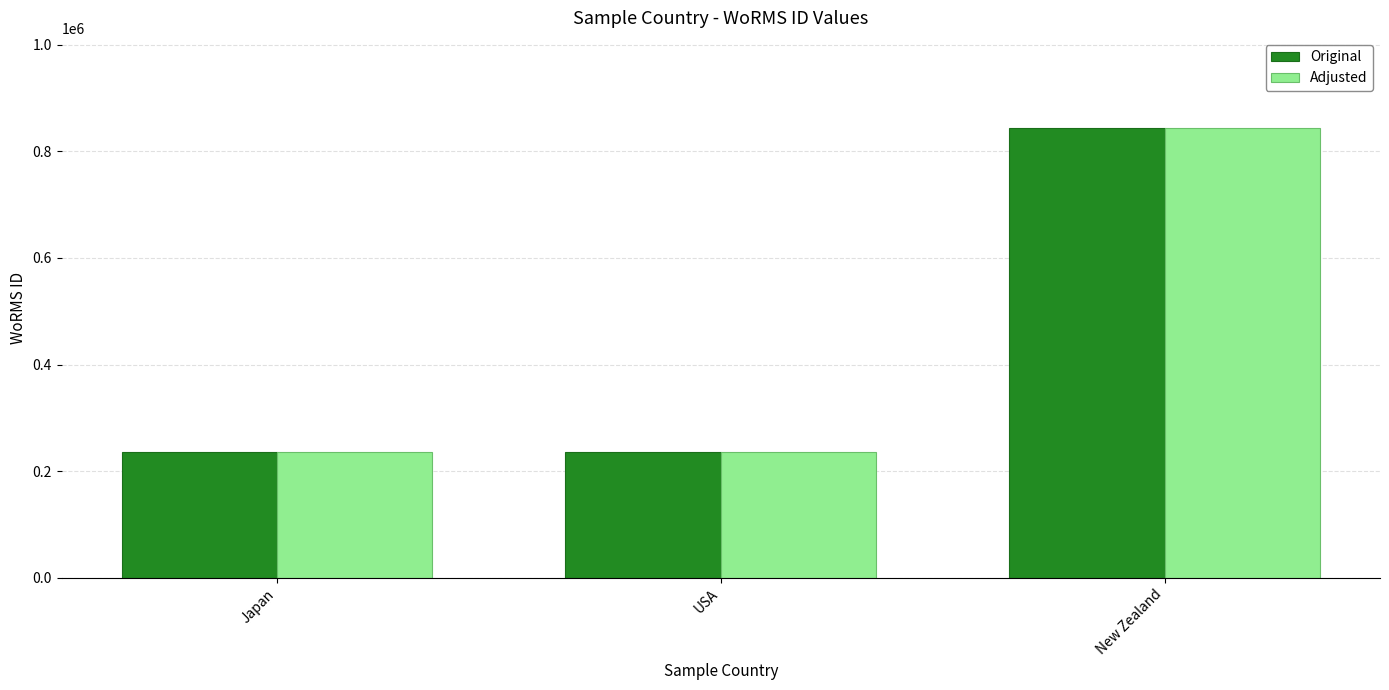

What position from the right is New Zealand?

1